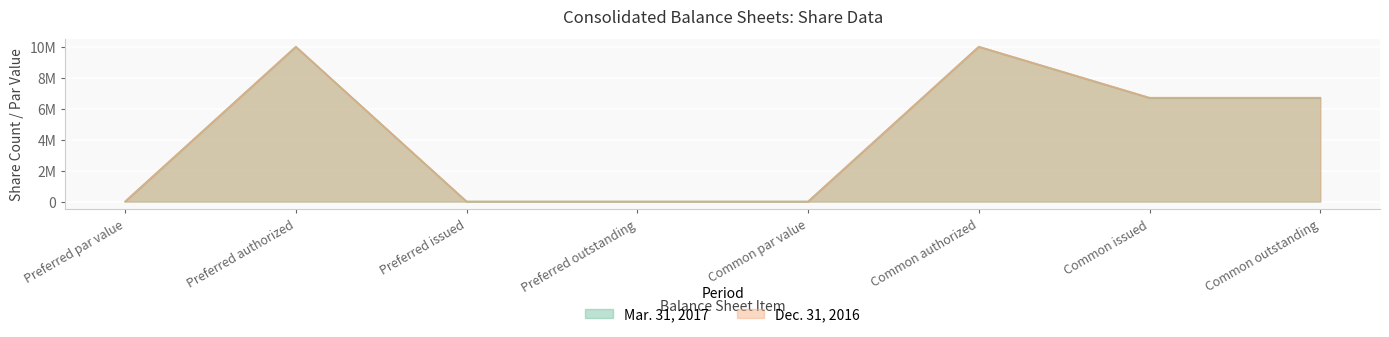

True or false: Mar. 31, 2017 has a value of 0 at Preferred issued.

True